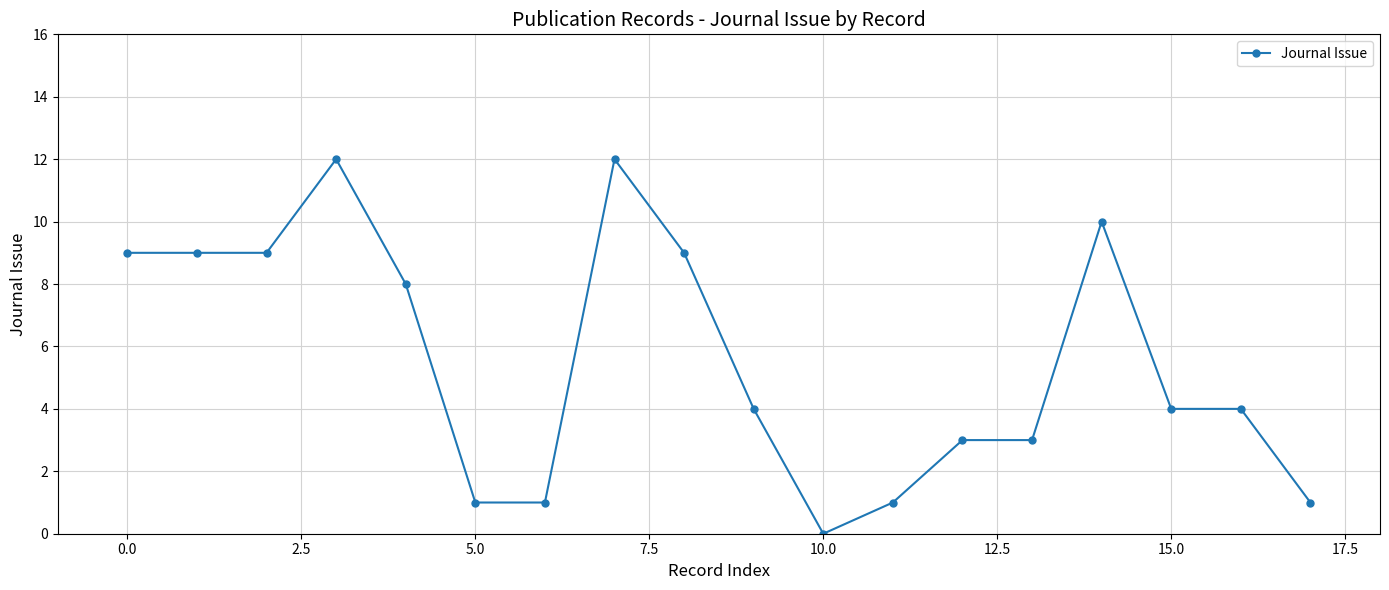

True or false: there are more than 0 points higher than both neighbors.

True